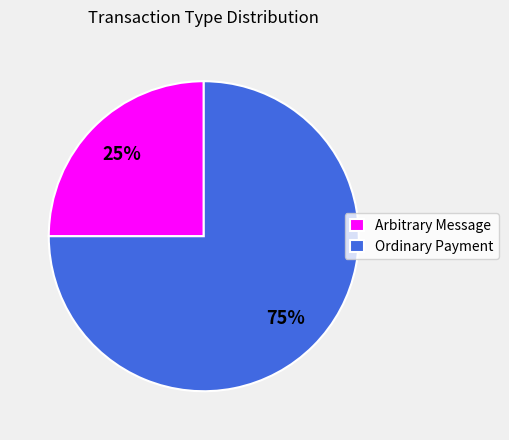

To the nearest percent, what is the combined percentage of Ordinary Payment and Arbitrary Message?

100%